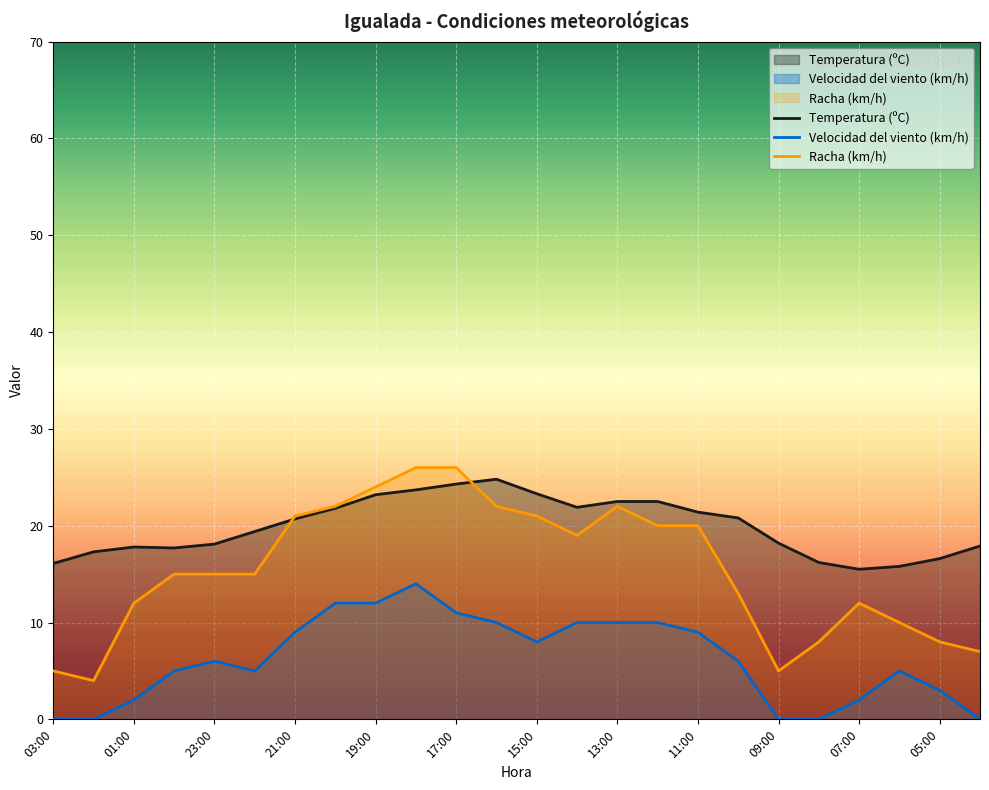

Does the chart display data point markers on the line(s)?

No